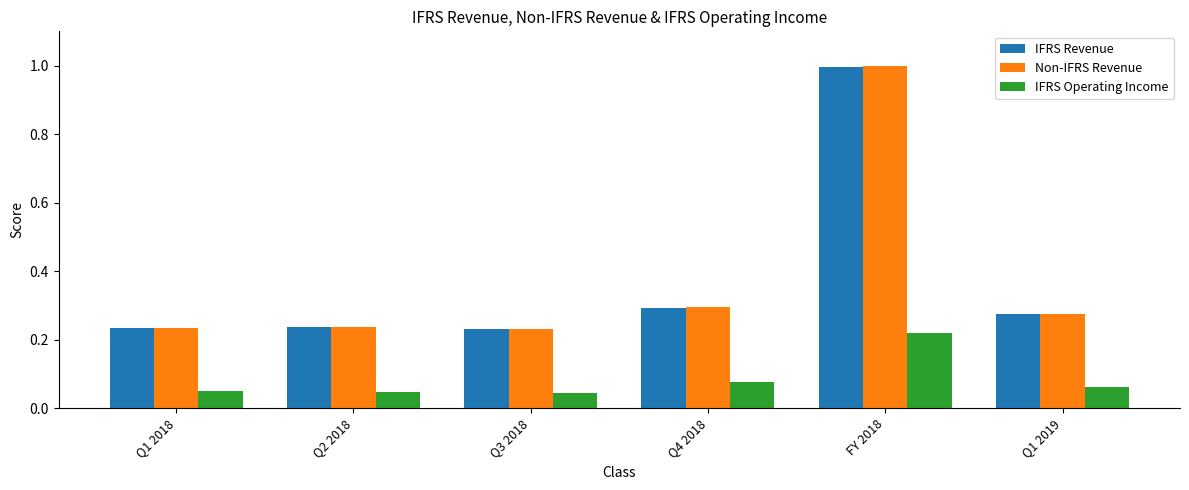

True or false: Non-IFRS Revenue has a value of 0.3 at Q1 2018.

False